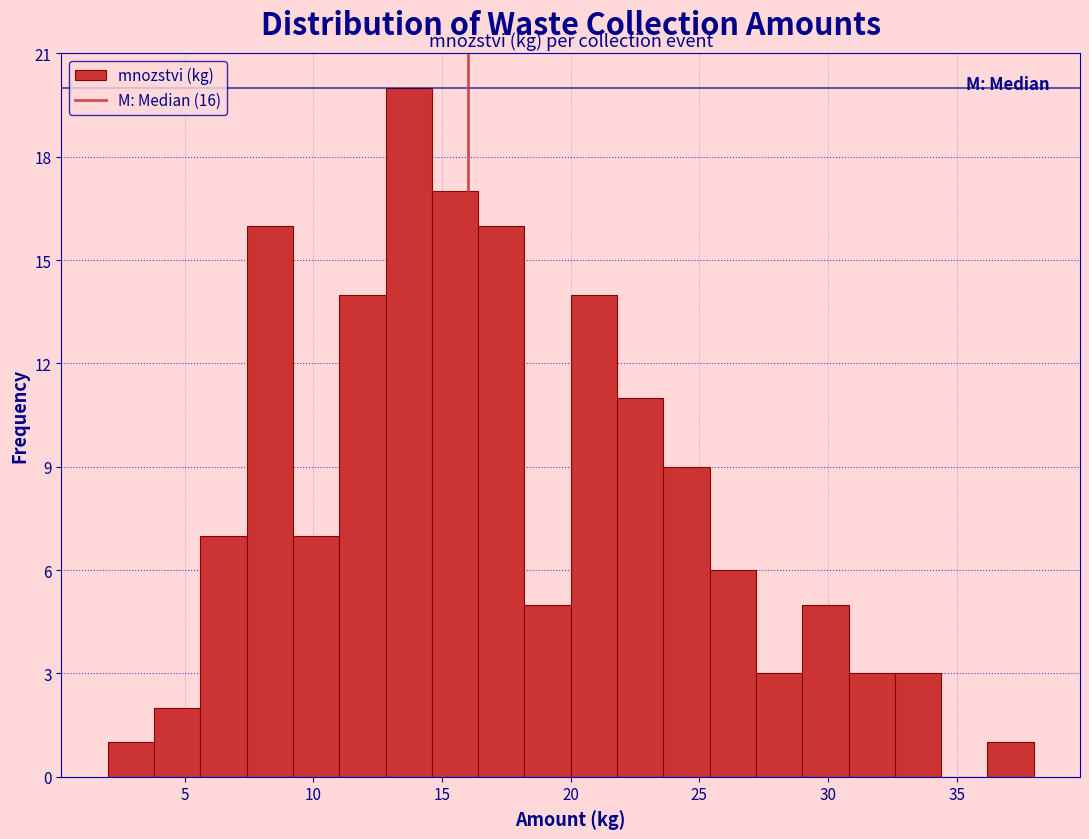

Read against the x-axis, roughly where is the centre of the tallest bar?

13.5